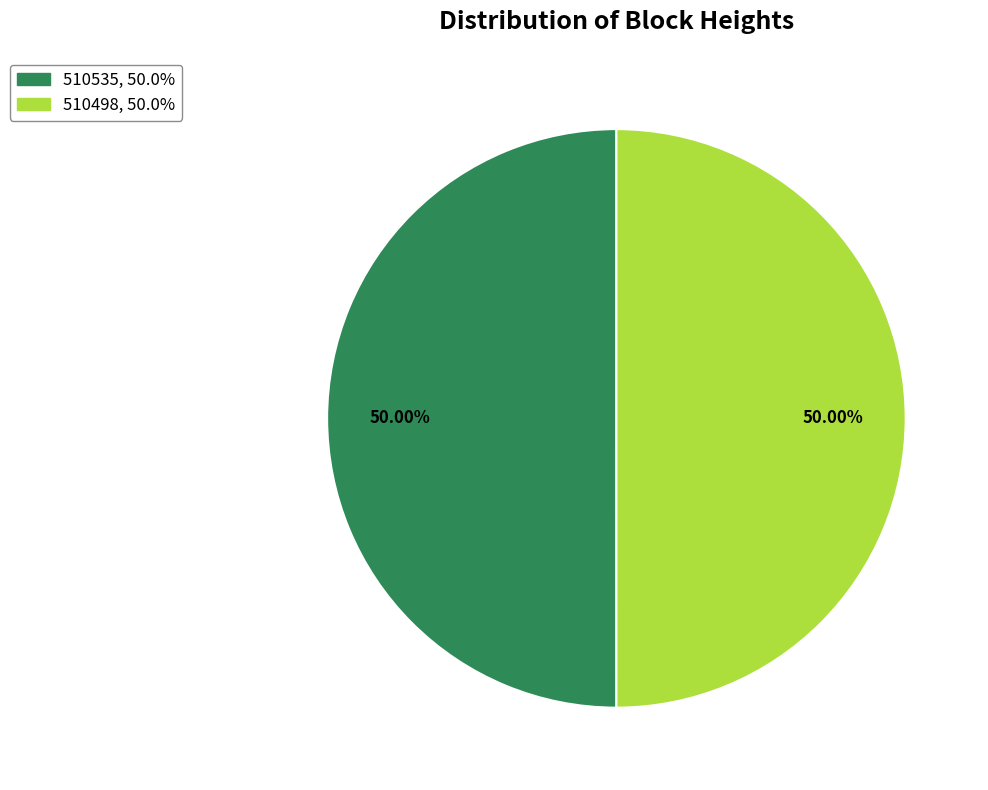

What percentage do 510498 and 510535 together represent?

100.0%